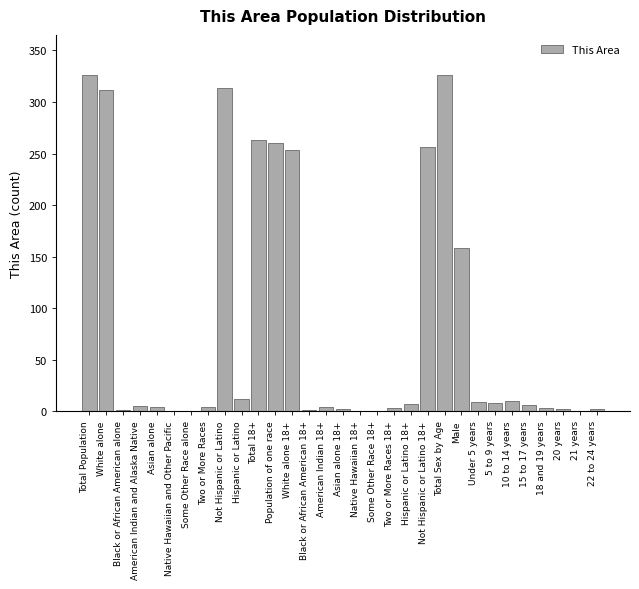

At which label is the value closest to 163?

Male